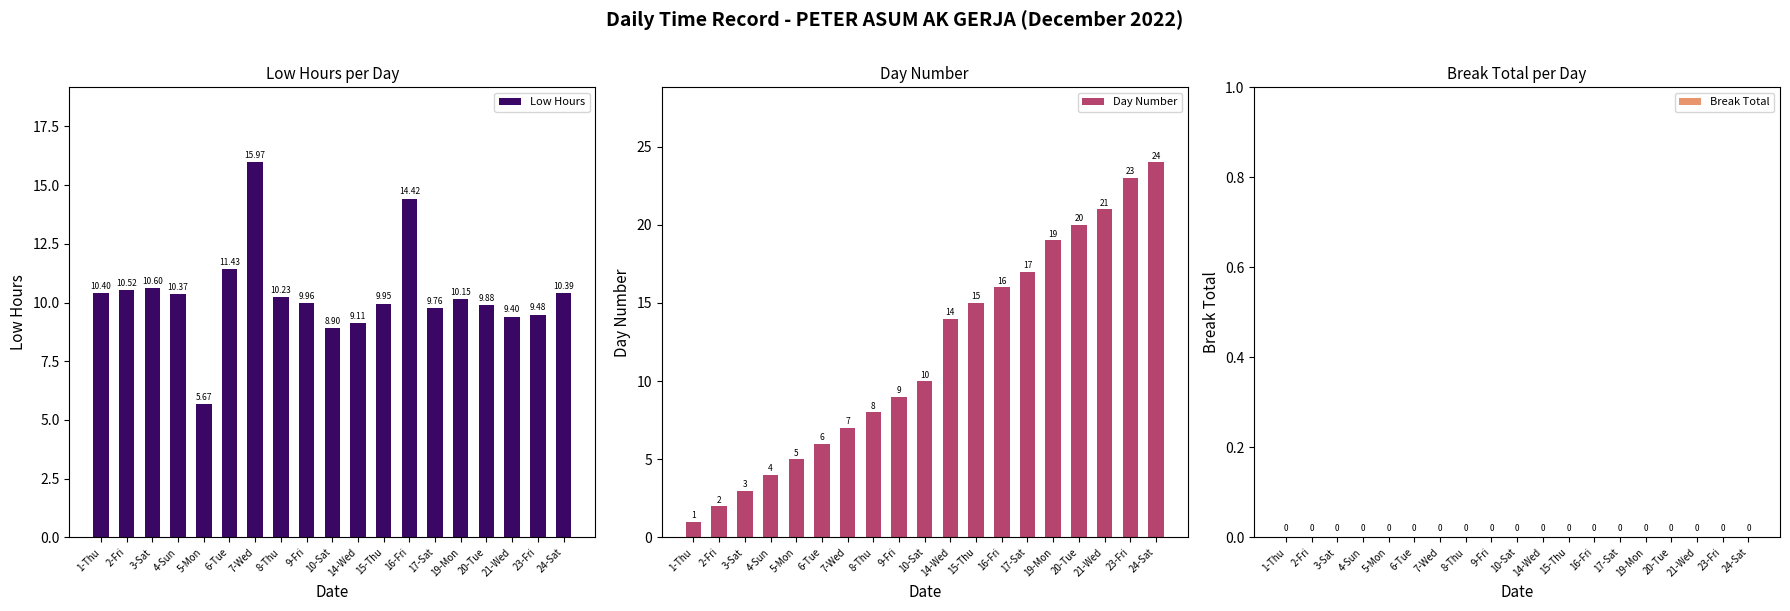

Between 9-Fri and 19-Mon, which series saw the biggest shift?

Day Number